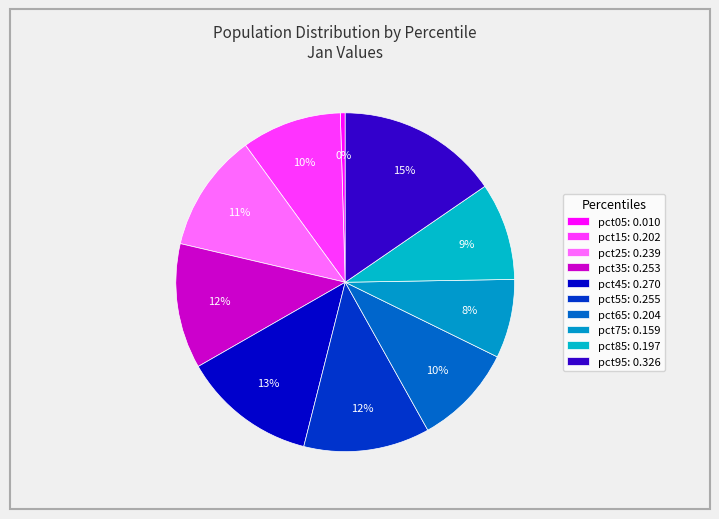

To the nearest percent, what percentage of the pie is pct85?

9%